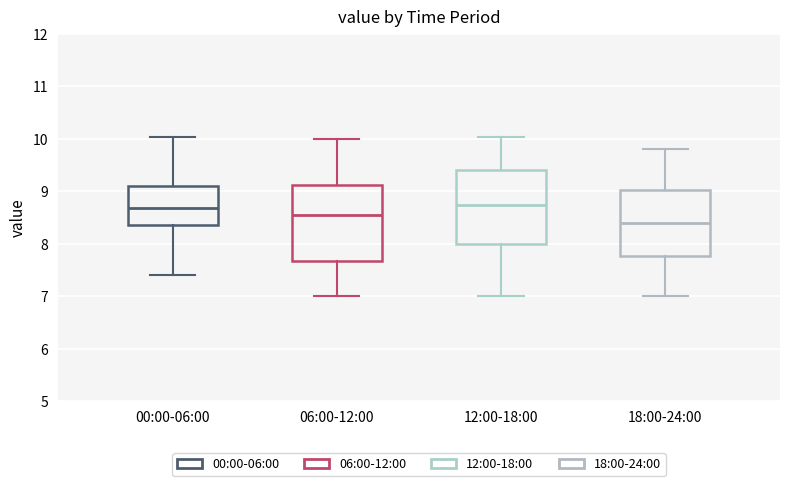

Where is the upper edge of the box for 18:00-24:00 on the y-axis? The values are not printed on the chart, so give them approximately, as read against the axis.

9.0